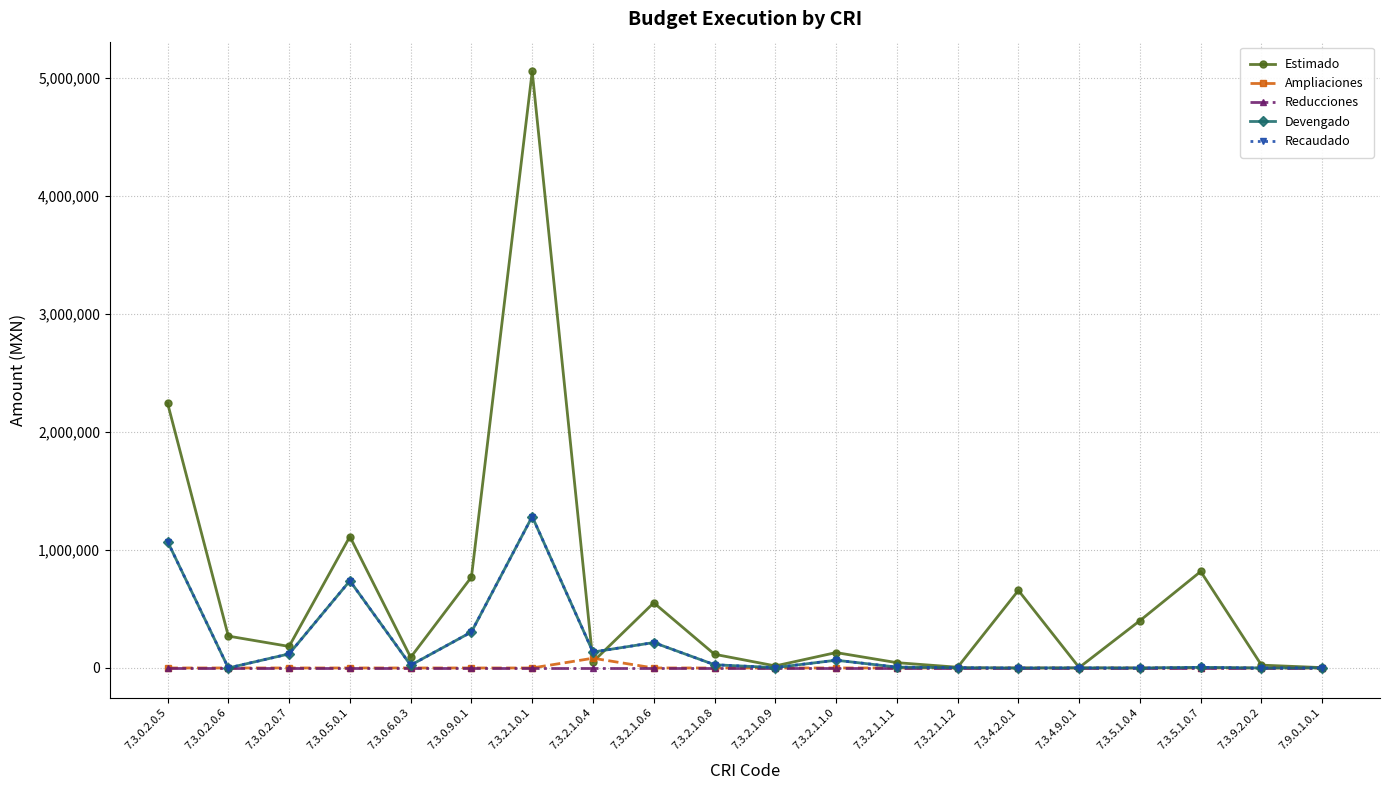

Which series has the largest total across all categories?

Estimado